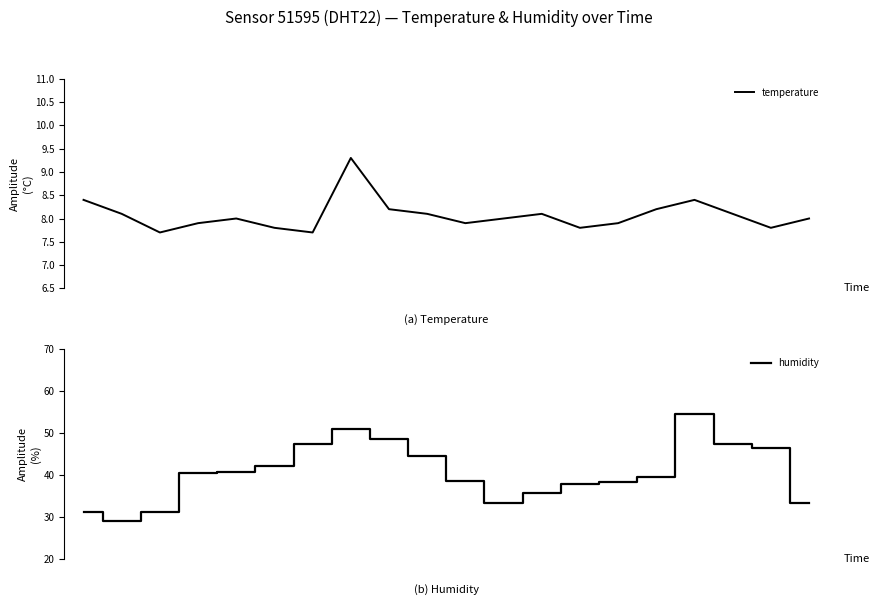

Which series changed the most between 11 and 18?

humidity